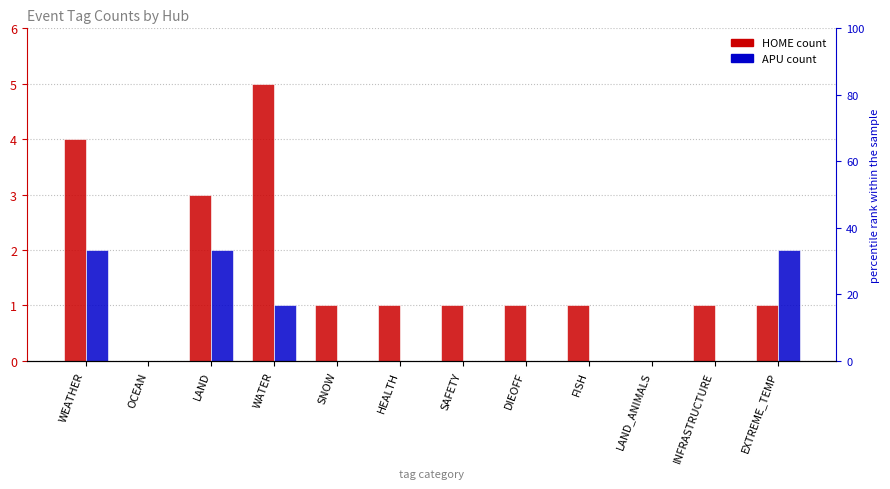

Is the value of HOME count at HEALTH greater than the value of APU count at INFRASTRUCTURE?

Yes